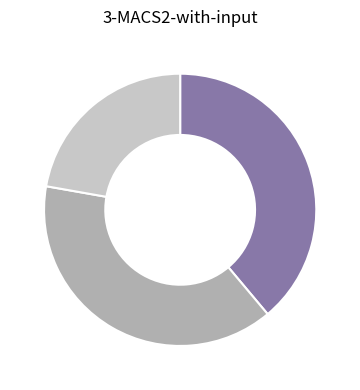

Is there any slice that represents more than half of the pie?

No